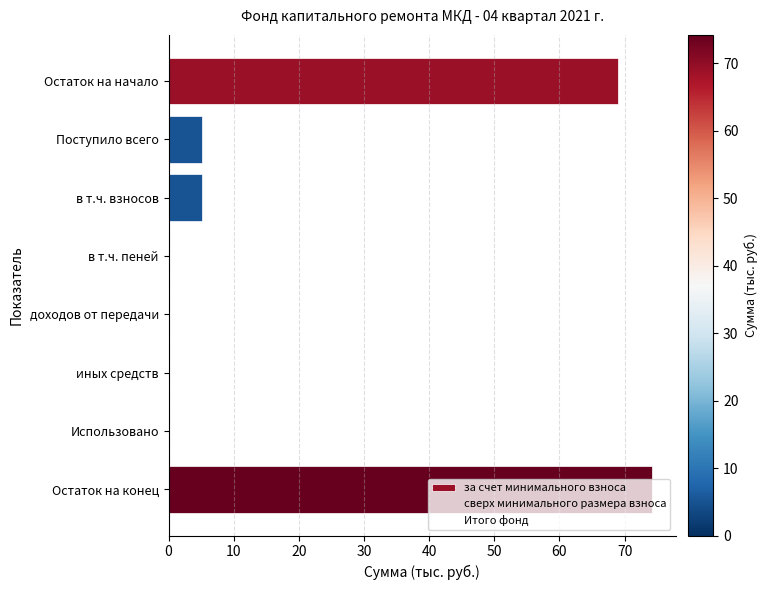

What is the sum of all values?

153.6